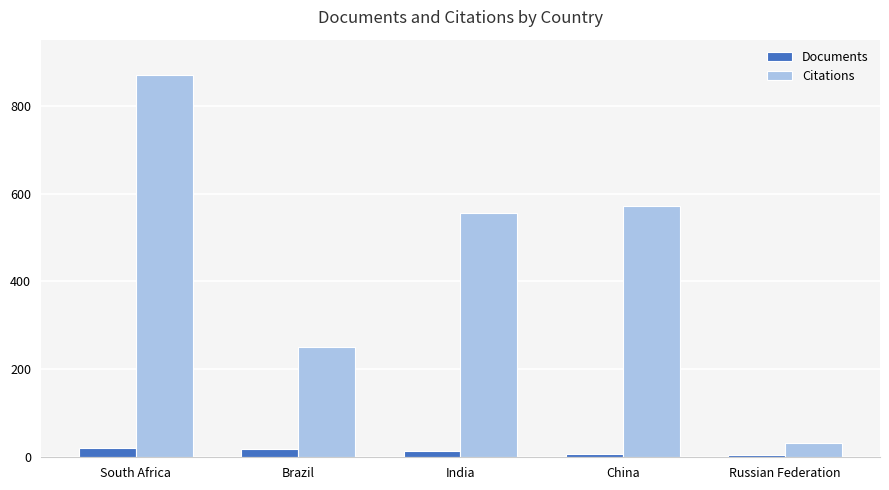

Rank the series by their average value, from highest to lowest.

Citations, Documents